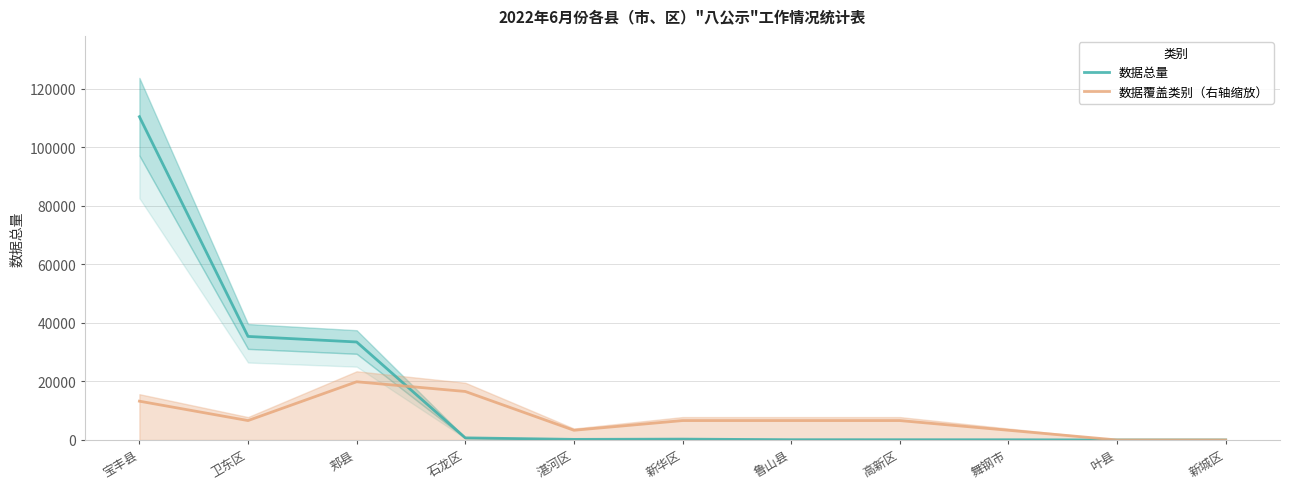

At which label does 数据覆盖类别（右轴缩放） reach its minimum?

叶县